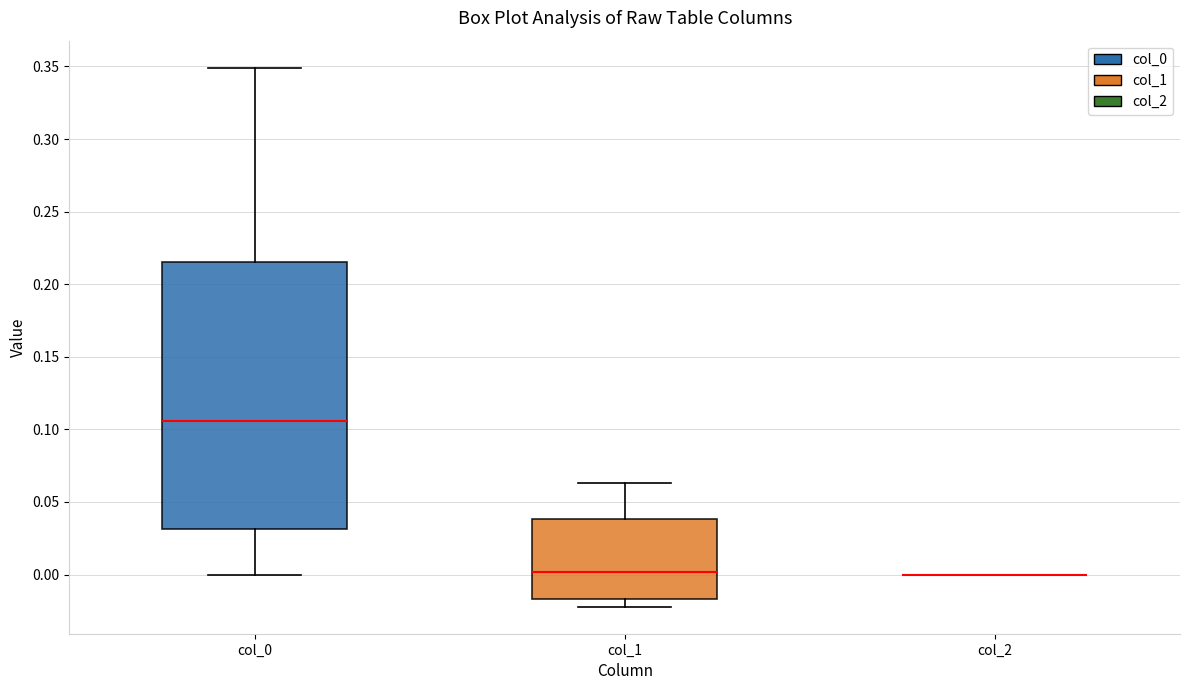

Which box is the tallest, from its lower edge to its upper edge?

col_0